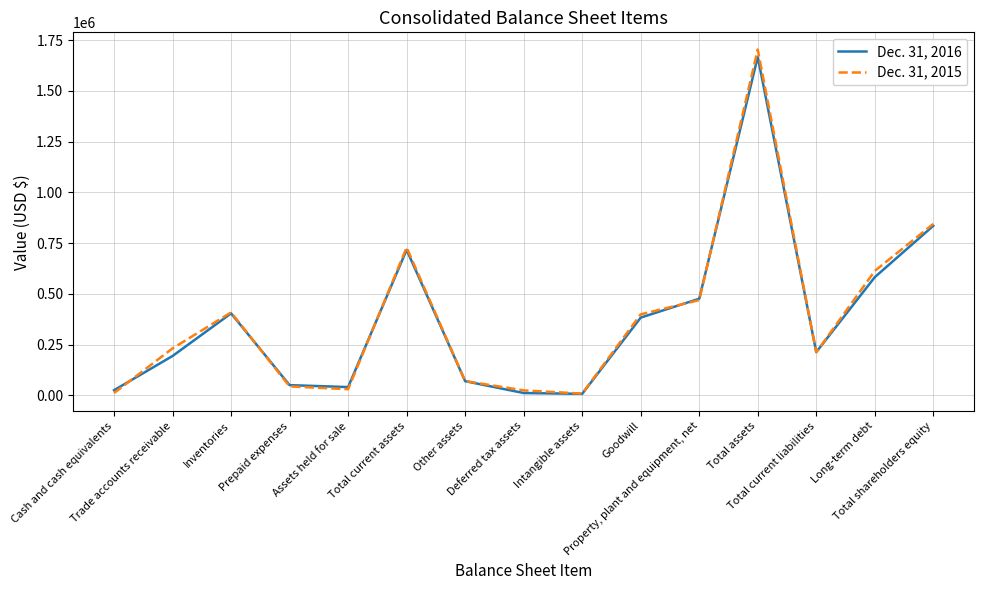

What is the maximum value shown in the chart?

1703732